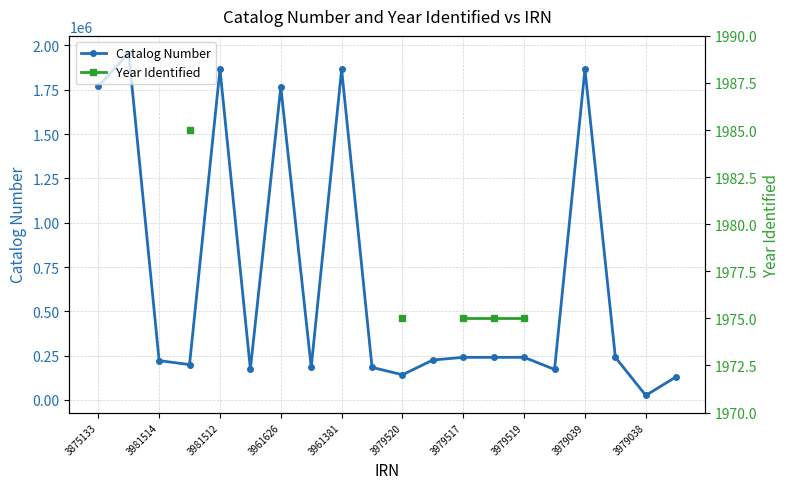

True or false: Catalog Number has a value of 253108 at 3979520.

False